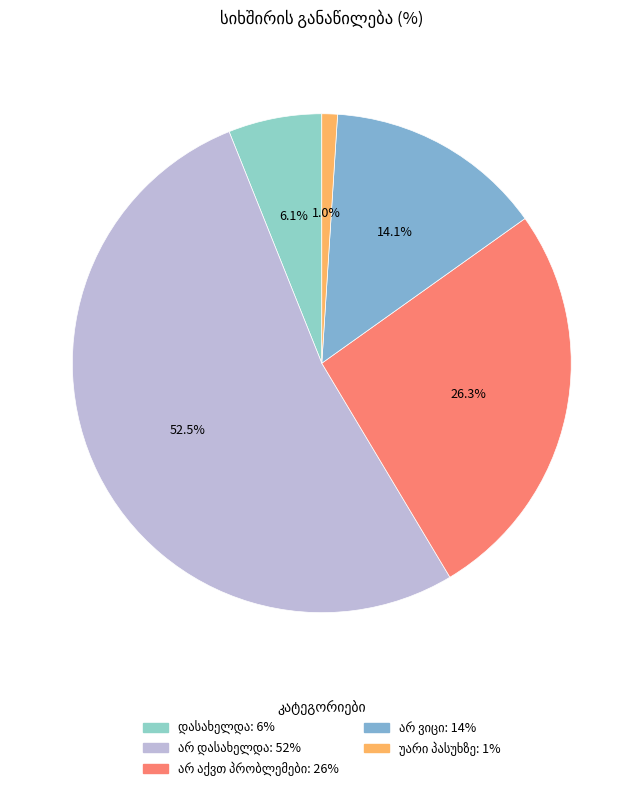

To the nearest percent, what is the difference between the largest and smallest slice percentages?

52%